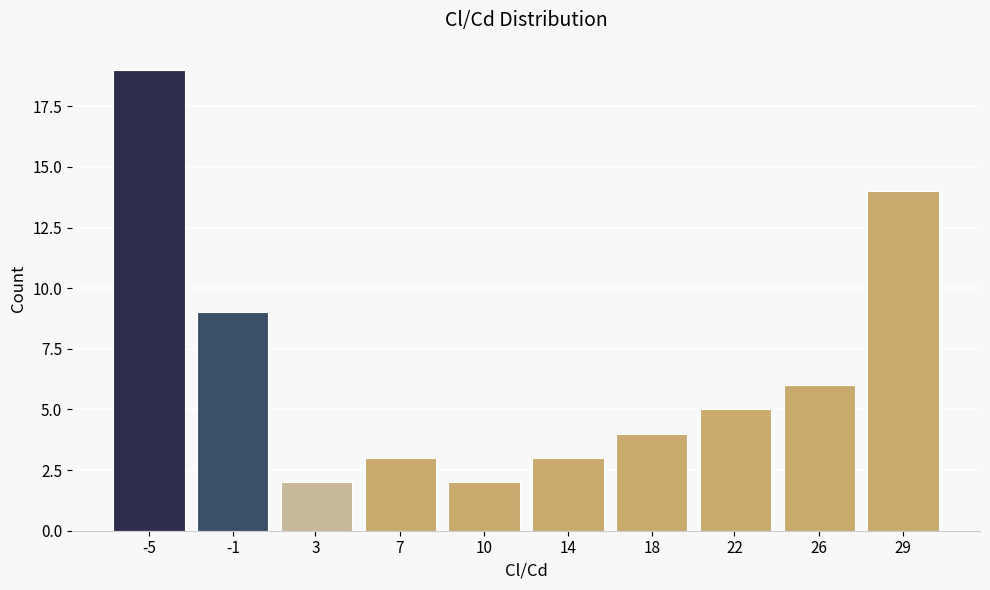

Reading left to right, extract all data points from this chart.

19	9	2	3	2	3	4	5	6	14